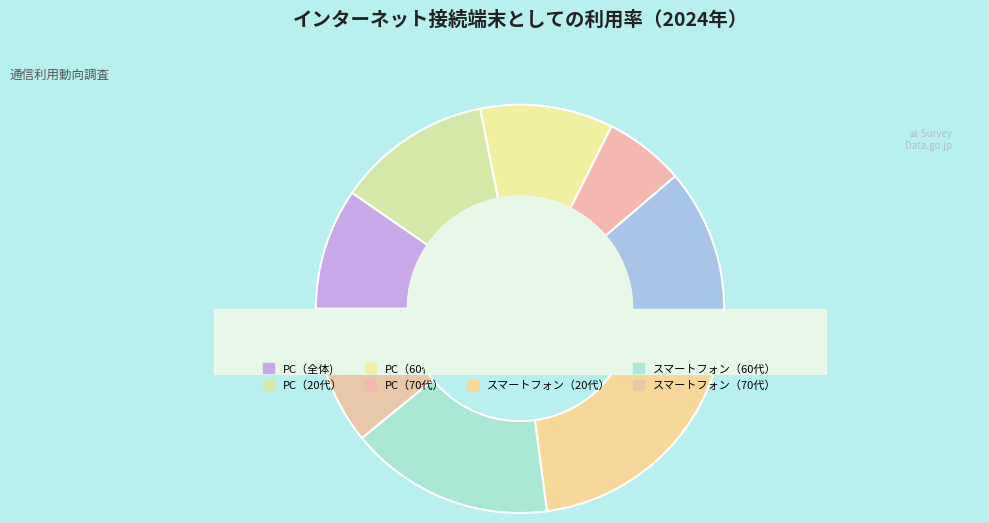

What portion of the pie excludes PC（60代）?

89.5%